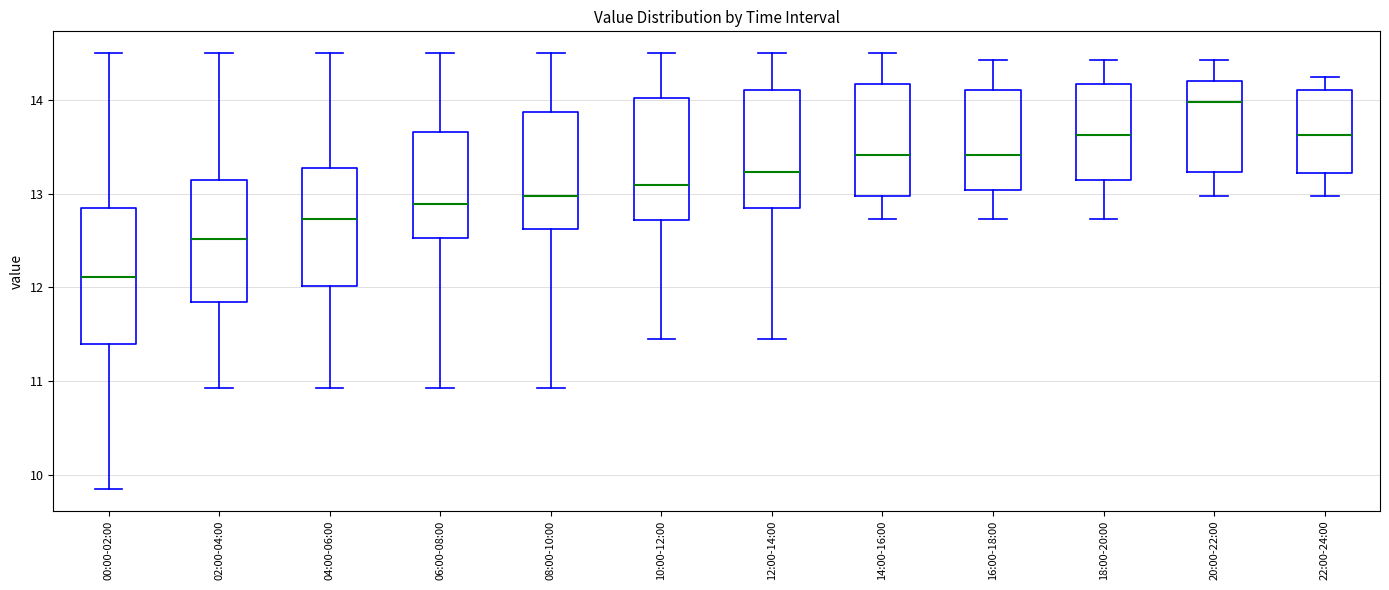

Reading left to right, read every box against the y-axis: the position of its median line, the range the box covers, and the ends of its whiskers. The values are not printed on the chart, so give them approximately, as read against the axis.

00:00-02:00: median 12.1, box 11.4 to 12.8, whiskers 9.9 to 14.5
02:00-04:00: median 12.5, box 11.8 to 13.1, whiskers 10.9 to 14.5
04:00-06:00: median 12.7, box 12.0 to 13.3, whiskers 10.9 to 14.5
06:00-08:00: median 12.9, box 12.5 to 13.7, whiskers 10.9 to 14.5
08:00-10:00: median 13.0, box 12.6 to 13.9, whiskers 10.9 to 14.5
10:00-12:00: median 13.1, box 12.7 to 14.0, whiskers 11.5 to 14.5
12:00-14:00: median 13.2, box 12.8 to 14.1, whiskers 11.5 to 14.5
14:00-16:00: median 13.4, box 13.0 to 14.2, whiskers 12.7 to 14.5
16:00-18:00: median 13.4, box 13.0 to 14.1, whiskers 12.7 to 14.4
18:00-20:00: median 13.6, box 13.1 to 14.2, whiskers 12.7 to 14.4
20:00-22:00: median 14.0, box 13.2 to 14.2, whiskers 13.0 to 14.4
22:00-24:00: median 13.6, box 13.2 to 14.1, whiskers 13.0 to 14.3